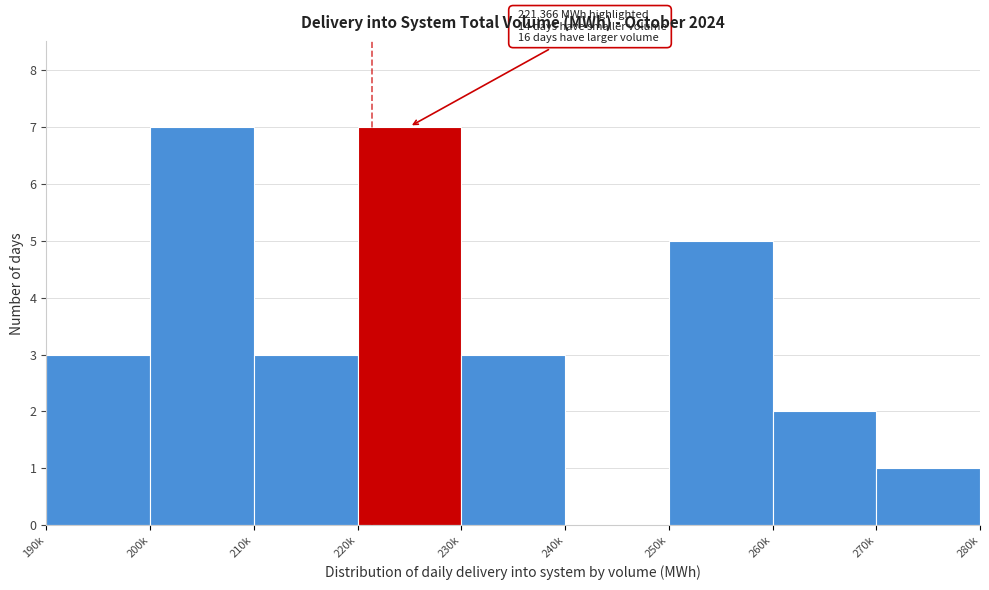

Reading left to right, transcribe all the data shown in this chart.

190k=3	200k=7	210k=3	220k=7	230k=3	240k=0	250k=5	260k=2	270k=1